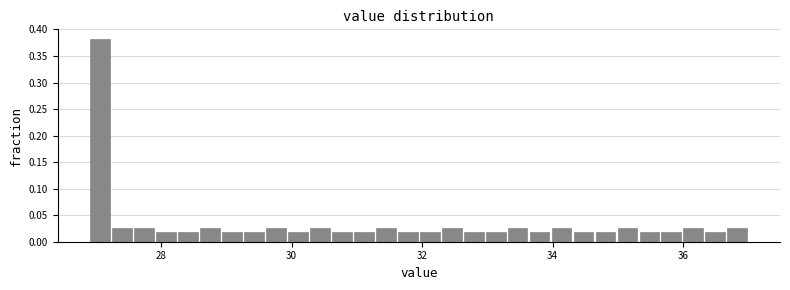

Around what value on the x-axis is the tallest bar? Give the approximate position of its centre, as read against the axis.

27.0